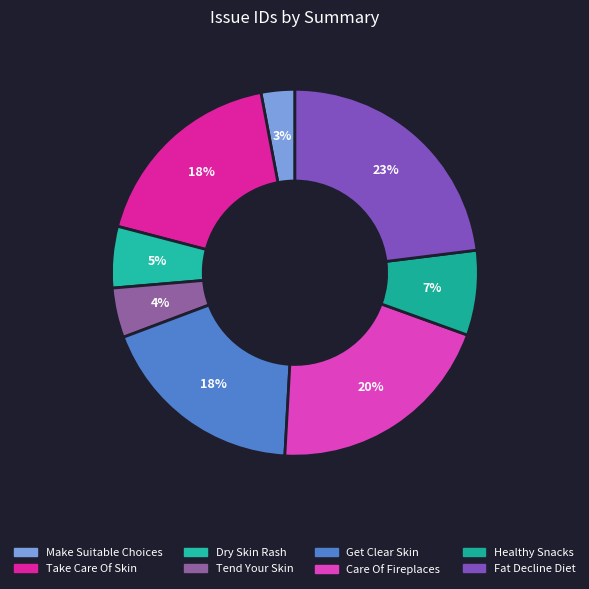

What is the smallest slice in the pie chart?

Make the Suitable Choices